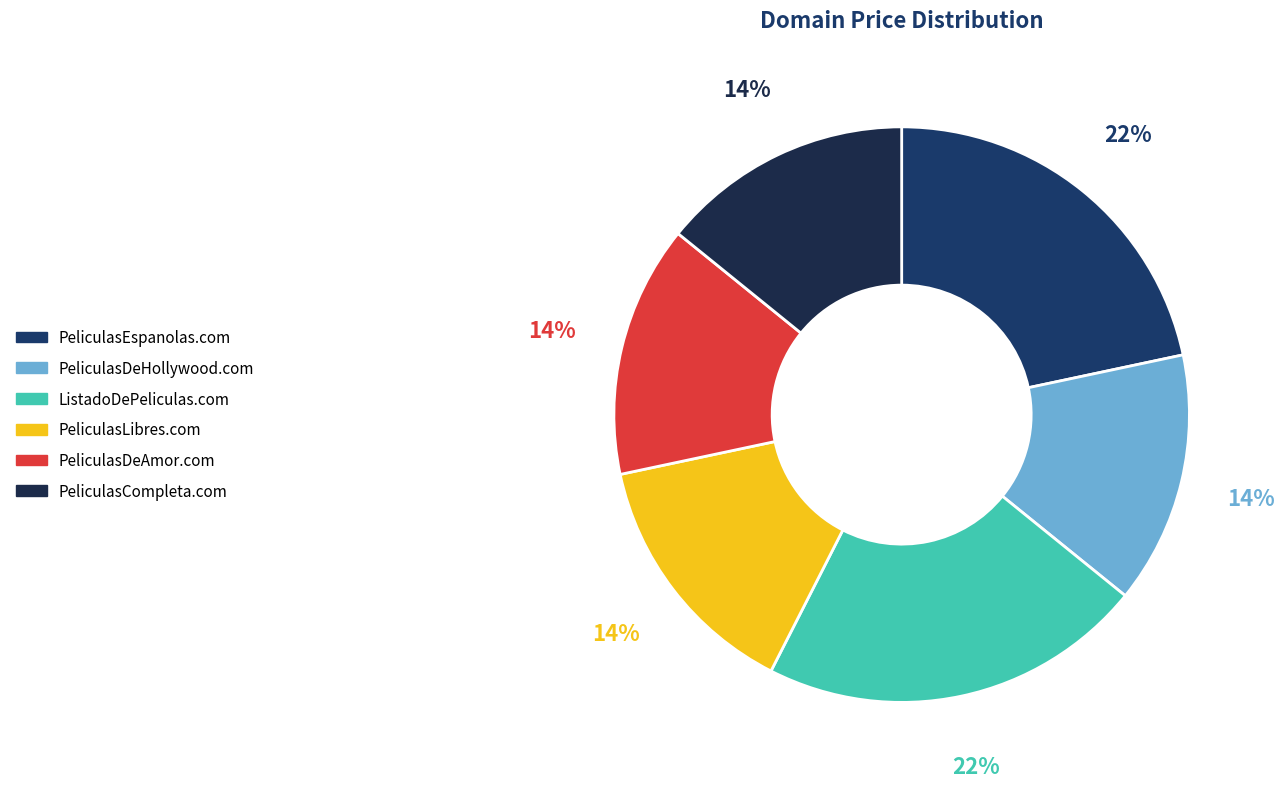

Is there a majority slice in this chart?

No